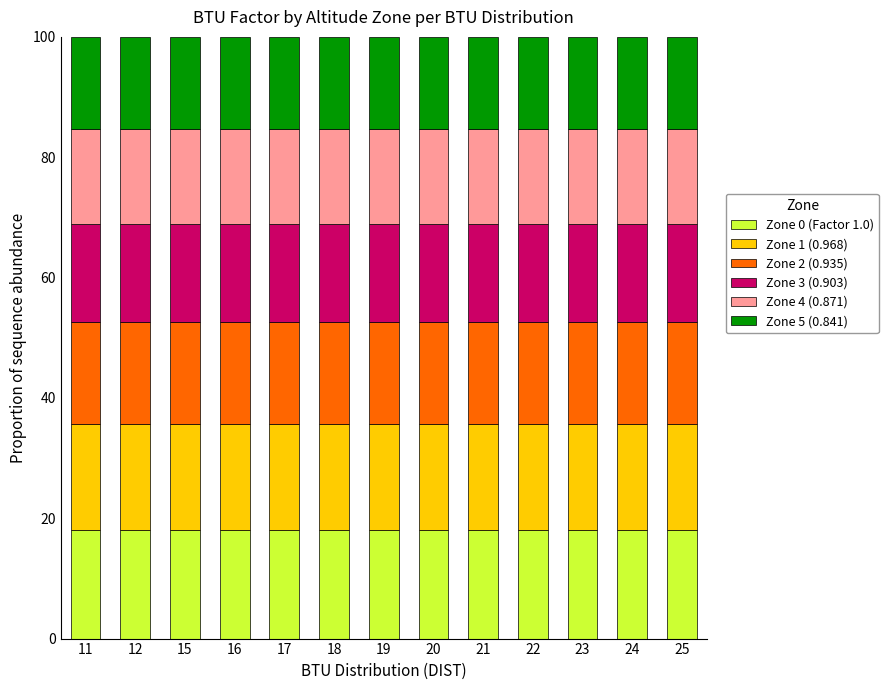

What is the total value across all series at 15?

100.0